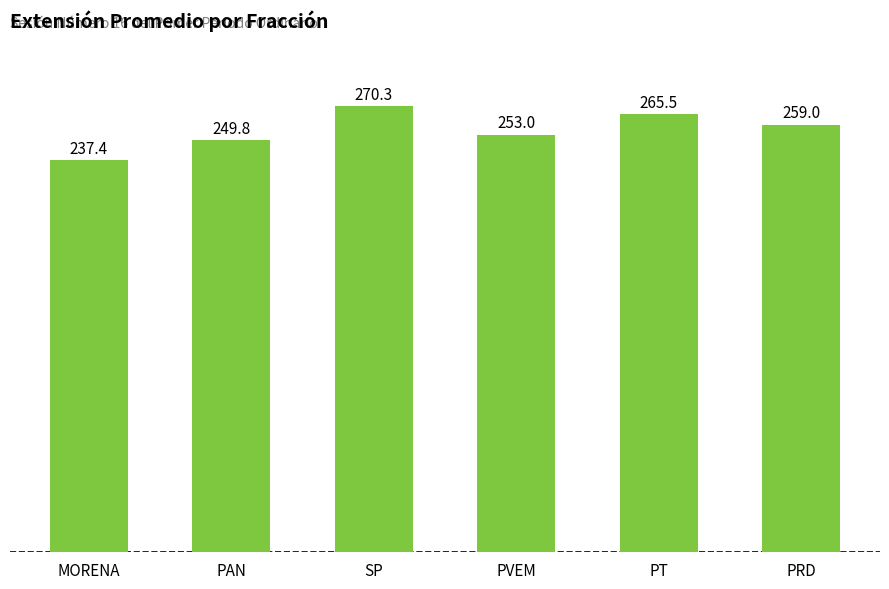

What is the difference between the second highest and minimum values?

28.1